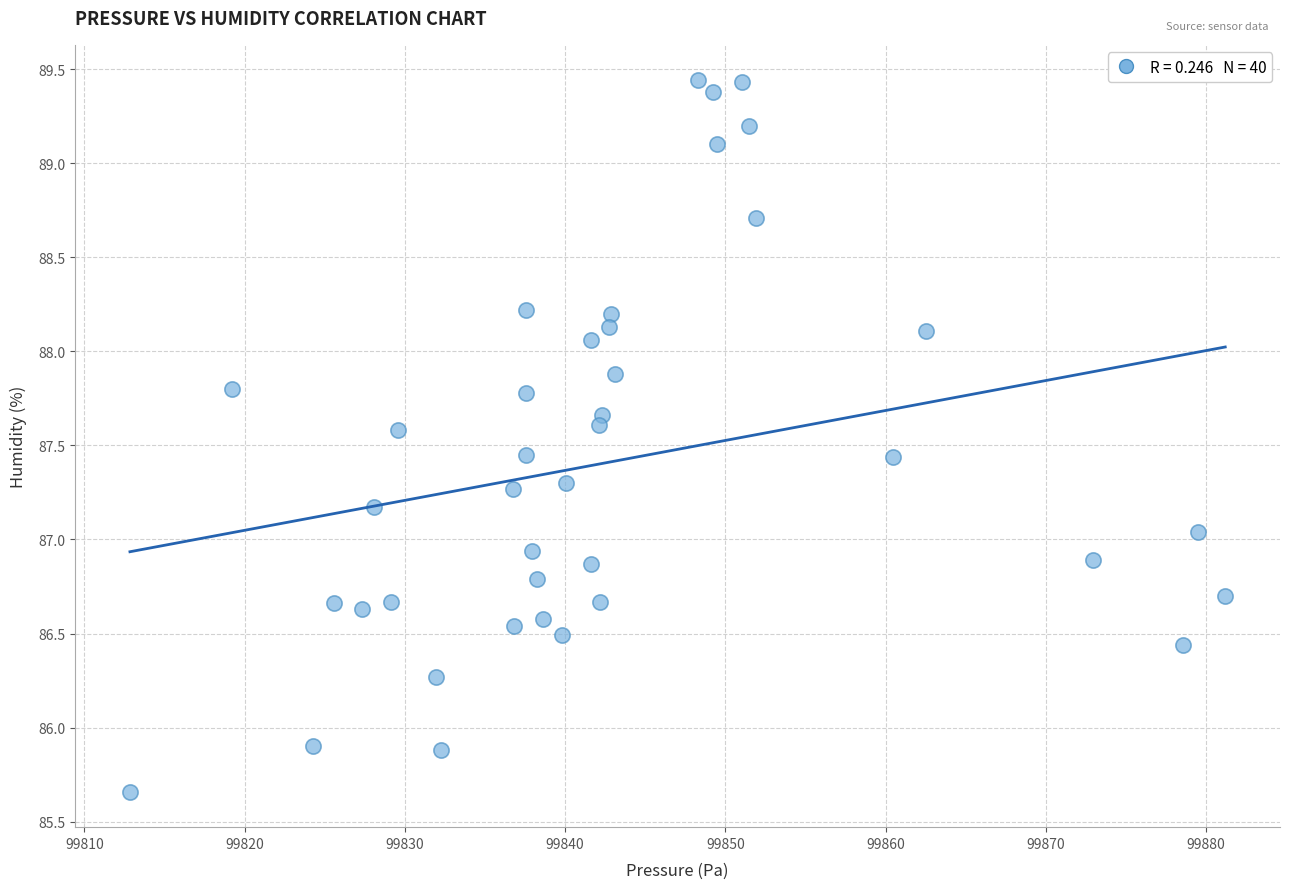

What is the range of Y values (max minus min)?

3.8